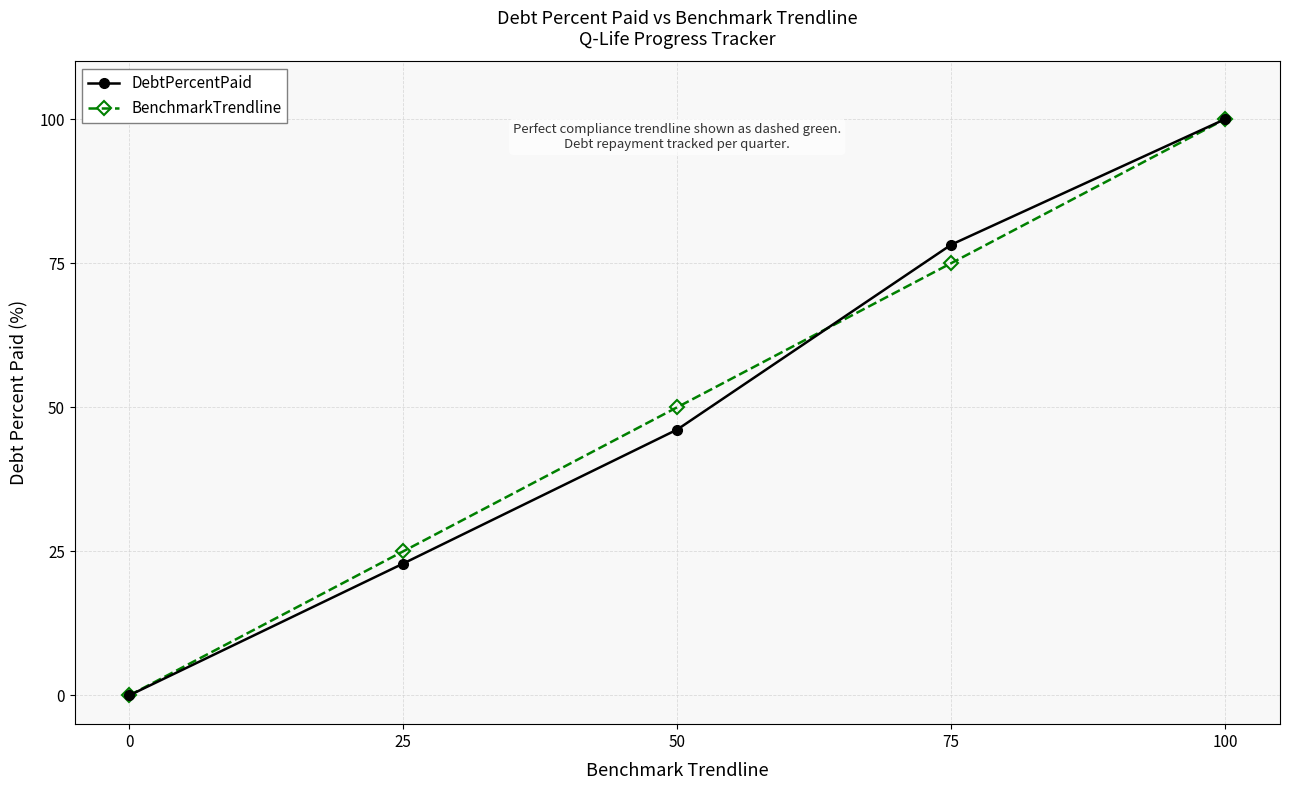

Which series changed the most between 25 and 50?

BenchmarkTrendline